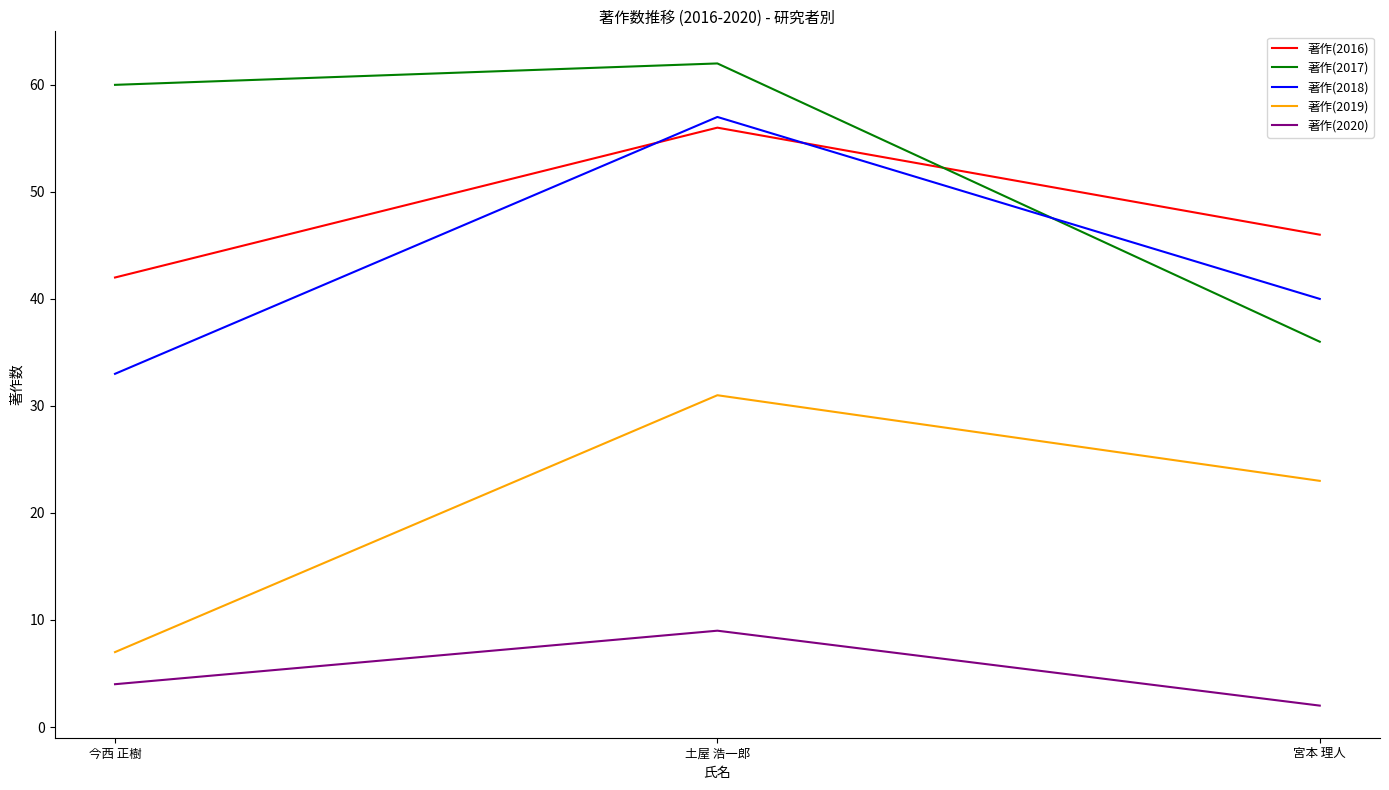

What is the sum of the 著作(2019) values at 土屋 浩一郎 and 今西 正樹?

38